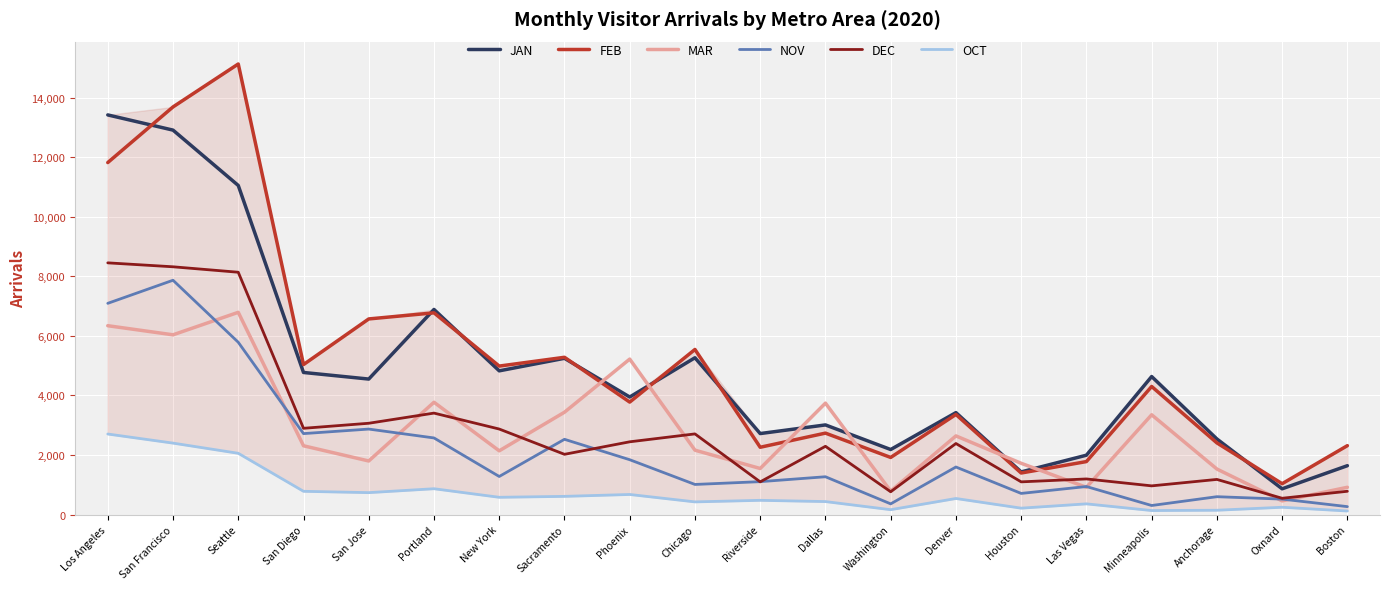

Rank the series by their maximum value, from lowest to highest.

OCT, MAR, NOV, DEC, JAN, FEB